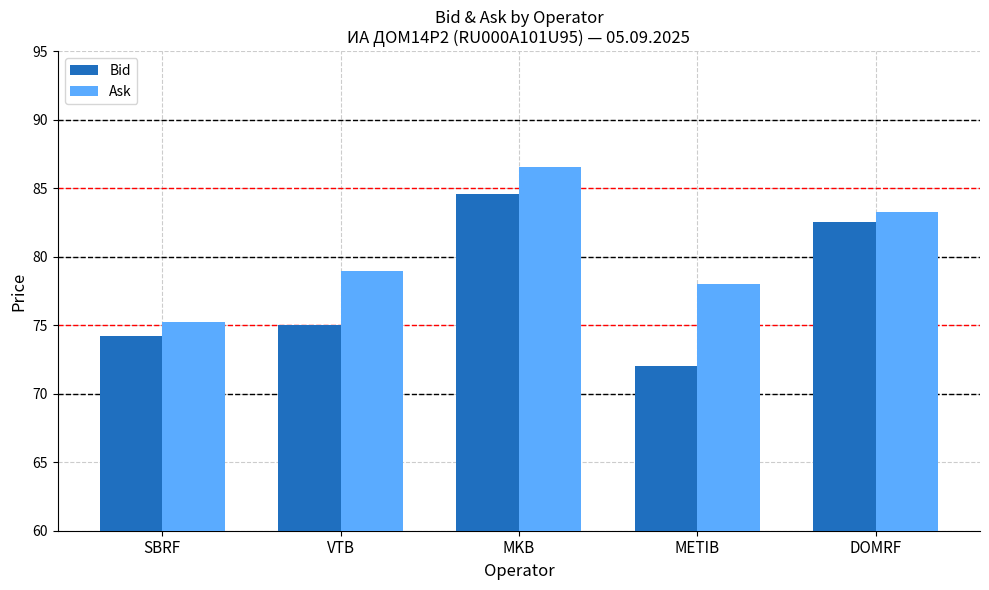

Rank the series by their average value, from lowest to highest.

Bid, Ask